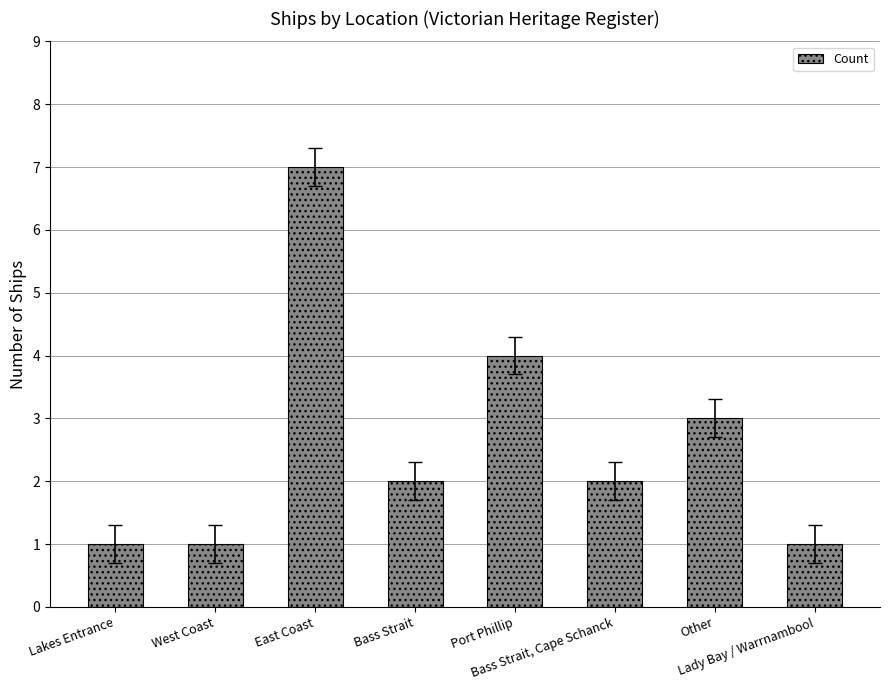

What is the sum of all values?

21